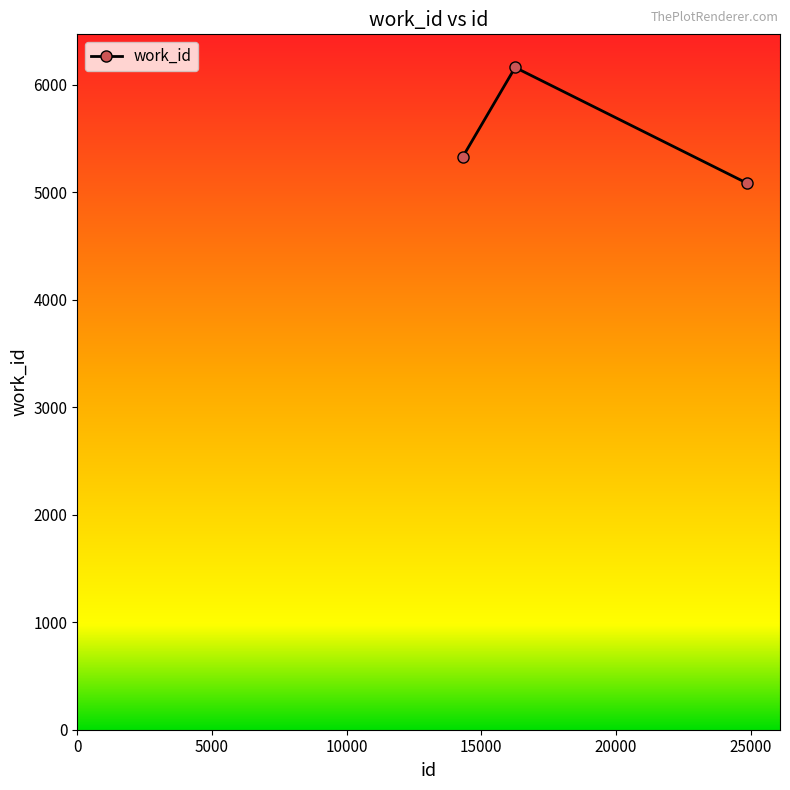

What is the smallest value displayed?

5088